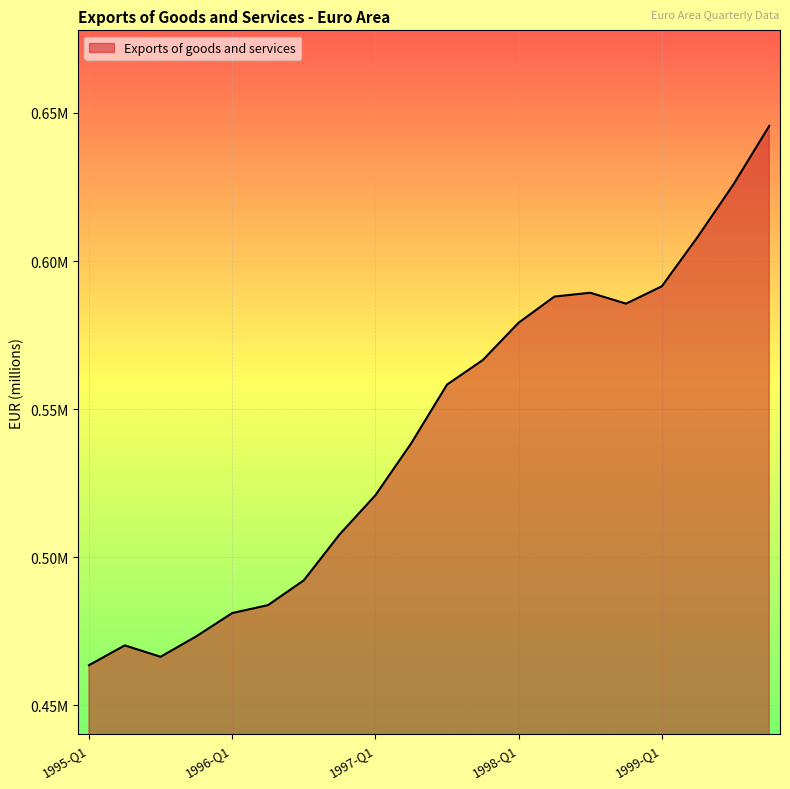

What is the label of the 2nd point from the right?

1999-Q3